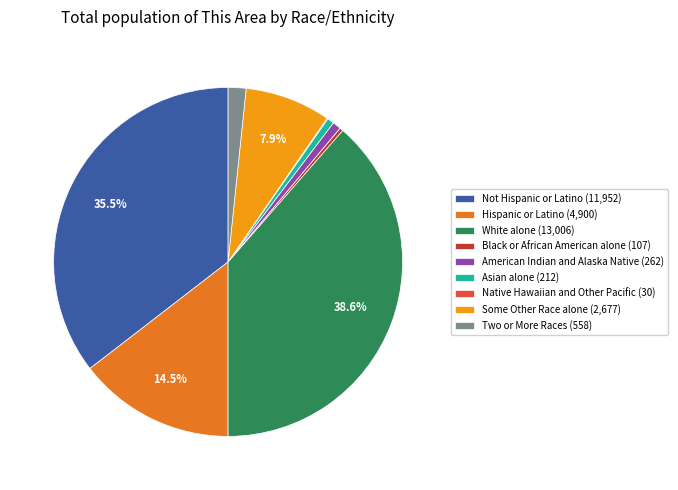

Is it true that Two or More Races is 2% of the pie?

True